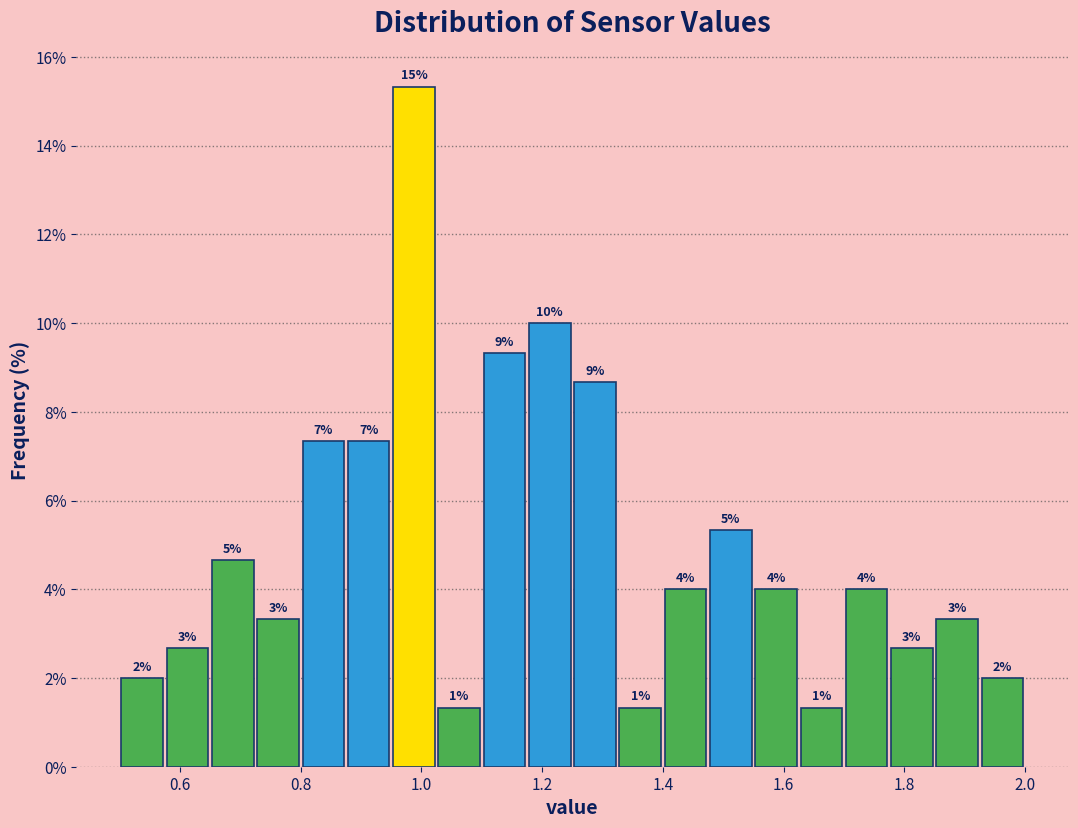

Read against the x-axis, roughly where is the centre of the tallest bar?

0.98